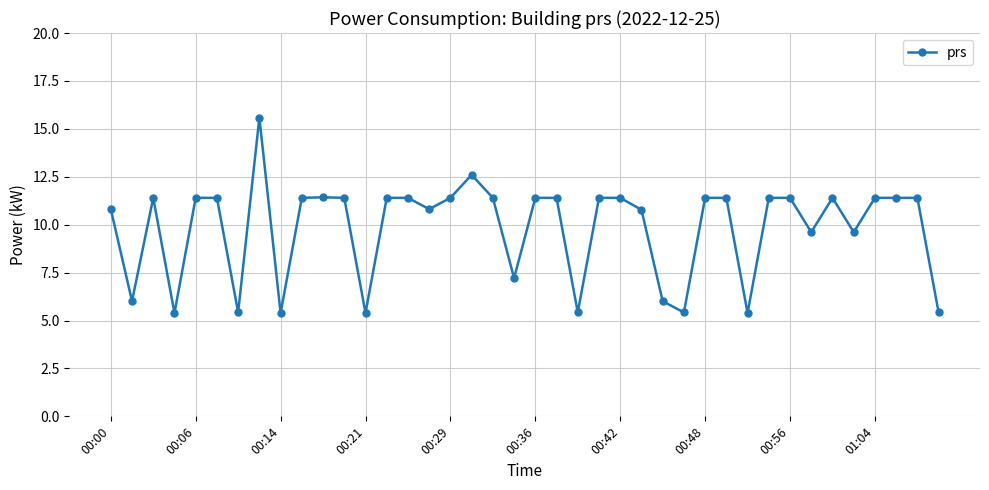

What is the maximum value shown in the chart?

15.6